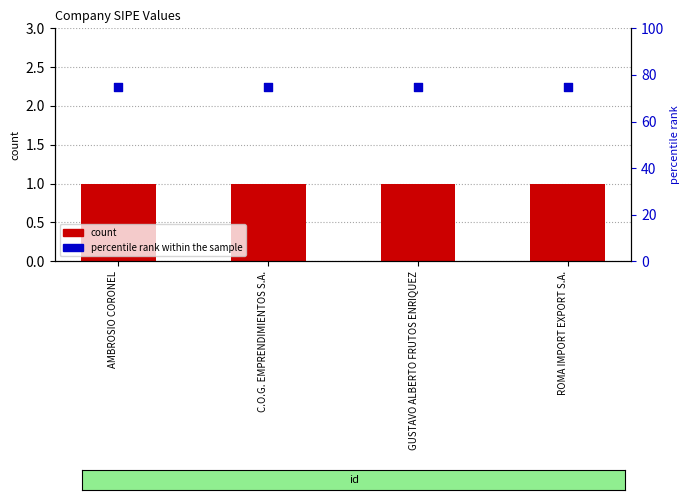

At how many categories does at least one series exceed 33?

4